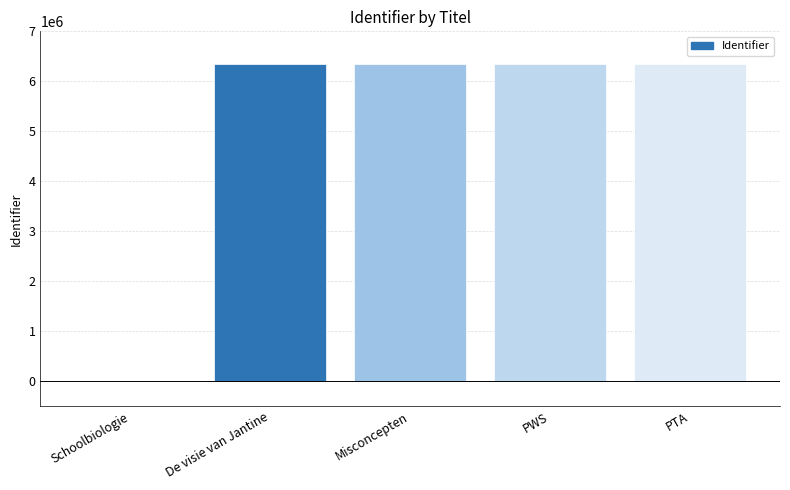

Approximately how many times larger is the value at PWS compared to De visie van Jantine?

1.0